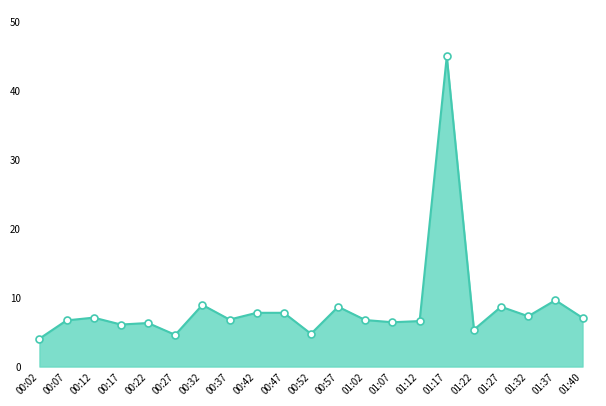

What is the label of the 9th point from the left?

00:42